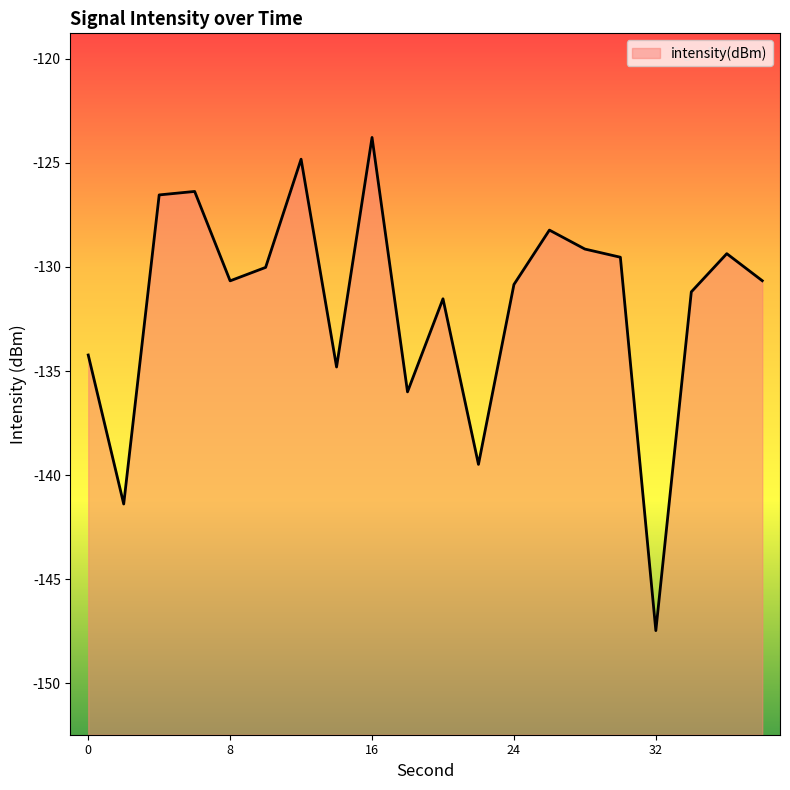

List the labels in order of value, smallest first.

32, 2, 22, 18, 14, 0, 20, 34, 24, 8, 38, 10, 30, 36, 28, 26, 4, 6, 12, 16